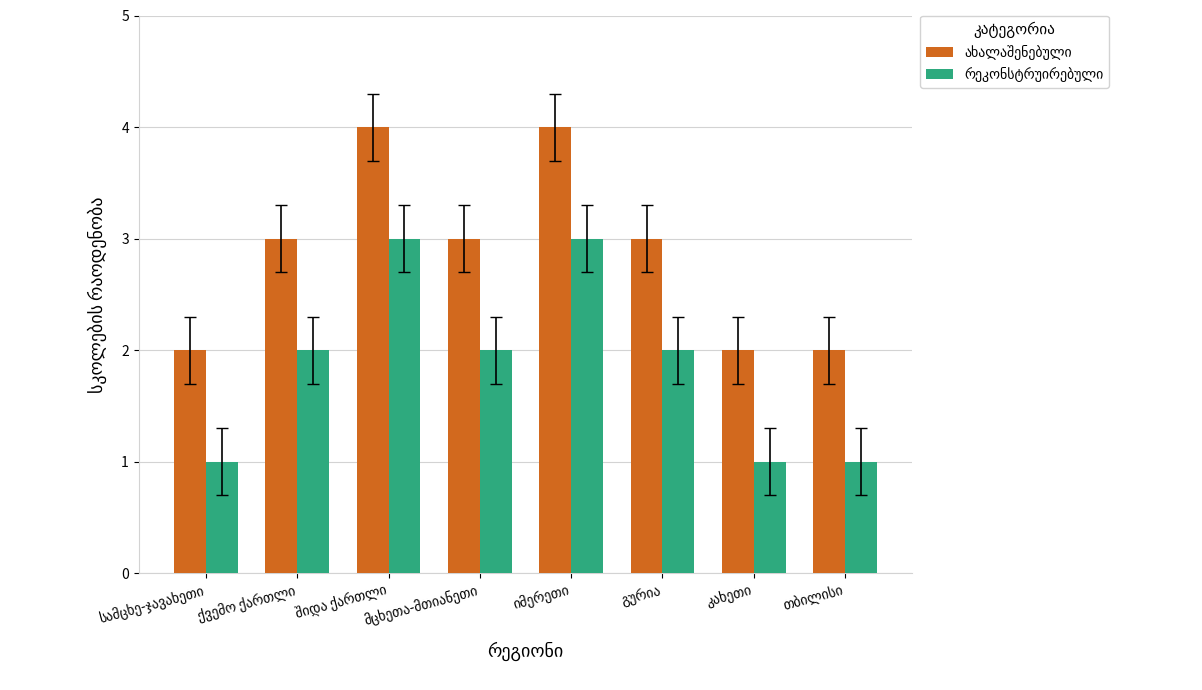

What position from the left is შიდა ქართლი?

3